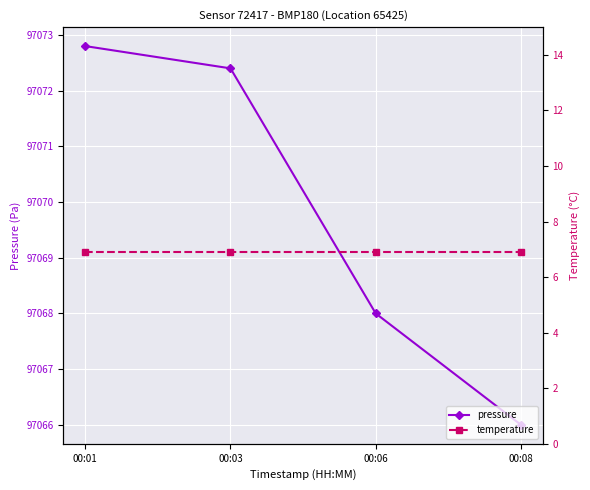

Is the value of pressure at 00:06 greater than the value of temperature at 00:03?

Yes